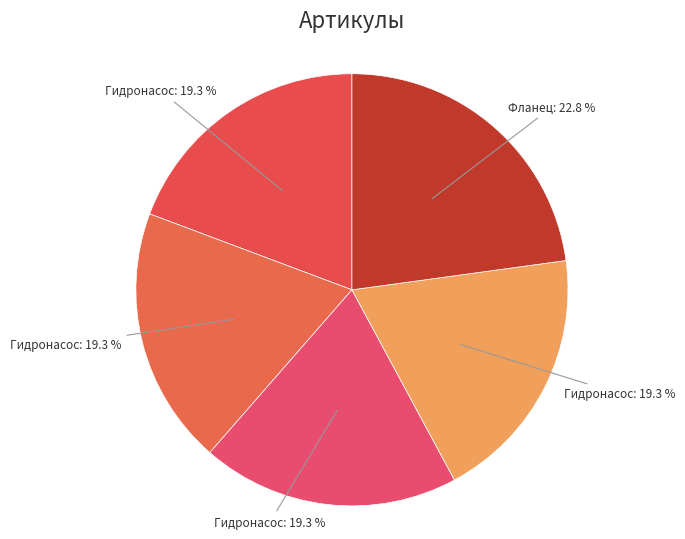

Count the number of slices in the pie.

5